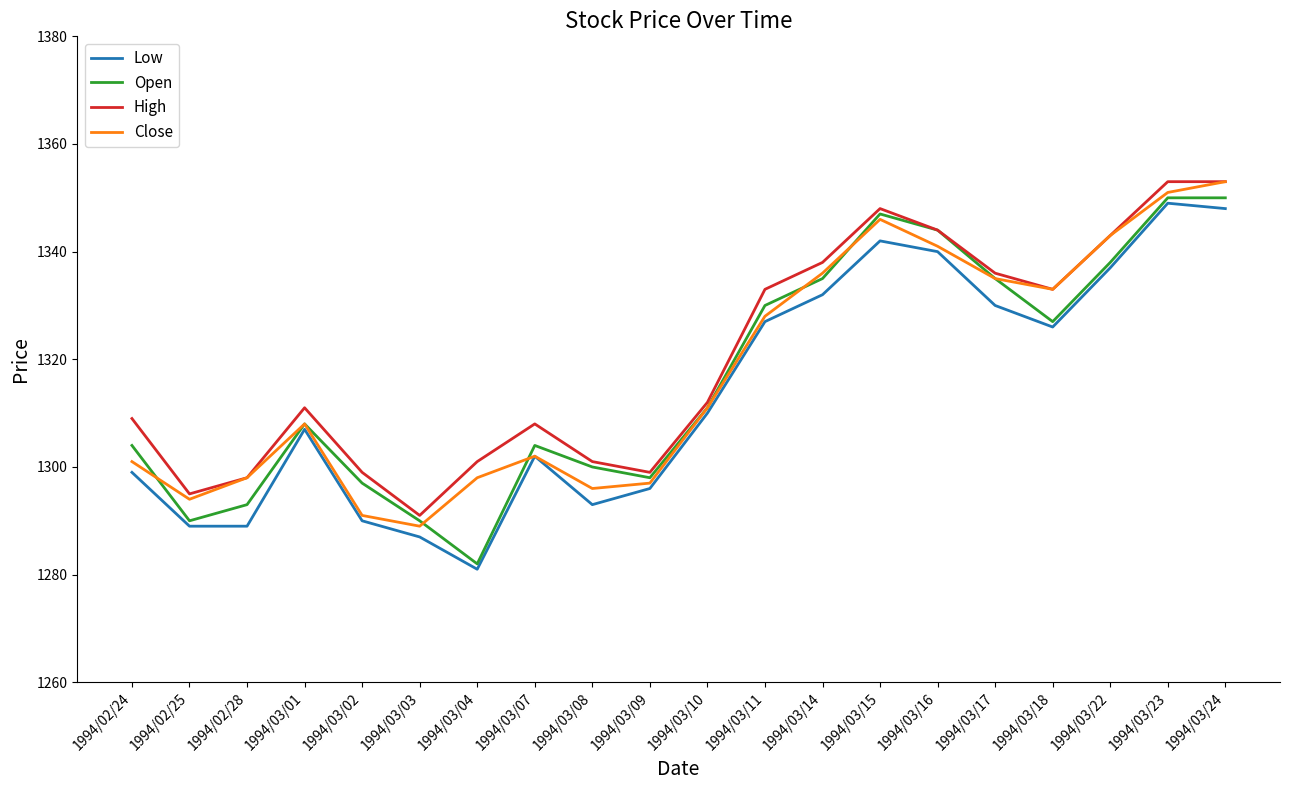

Reading right to left, list all the values displayed in this chart.

Low: 1994/03/24=1348	1994/03/23=1349	1994/03/22=1337	1994/03/18=1326	1994/03/17=1330	1994/03/16=1340	1994/03/15=1342	1994/03/14=1332	1994/03/11=1327	1994/03/10=1310	1994/03/09=1296	1994/03/08=1293	1994/03/07=1302	1994/03/04=1281	1994/03/03=1287	1994/03/02=1290	1994/03/01=1307	1994/02/28=1289	1994/02/25=1289	1994/02/24=1299
Open: 1994/03/24=1350	1994/03/23=1350	1994/03/22=1338	1994/03/18=1327	1994/03/17=1335	1994/03/16=1344	1994/03/15=1347	1994/03/14=1335	1994/03/11=1330	1994/03/10=1311	1994/03/09=1298	1994/03/08=1300	1994/03/07=1304	1994/03/04=1282	1994/03/03=1290	1994/03/02=1297	1994/03/01=1308	1994/02/28=1293	1994/02/25=1290	1994/02/24=1304
High: 1994/03/24=1353	1994/03/23=1353	1994/03/22=1343	1994/03/18=1333	1994/03/17=1336	1994/03/16=1344	1994/03/15=1348	1994/03/14=1338	1994/03/11=1333	1994/03/10=1312	1994/03/09=1299	1994/03/08=1301	1994/03/07=1308	1994/03/04=1301	1994/03/03=1291	1994/03/02=1299	1994/03/01=1311	1994/02/28=1298	1994/02/25=1295	1994/02/24=1309
Close: 1994/03/24=1353	1994/03/23=1351	1994/03/22=1343	1994/03/18=1333	1994/03/17=1335	1994/03/16=1341	1994/03/15=1346	1994/03/14=1336	1994/03/11=1328	1994/03/10=1311	1994/03/09=1297	1994/03/08=1296	1994/03/07=1302	1994/03/04=1298	1994/03/03=1289	1994/03/02=1291	1994/03/01=1308	1994/02/28=1298	1994/02/25=1294	1994/02/24=1301